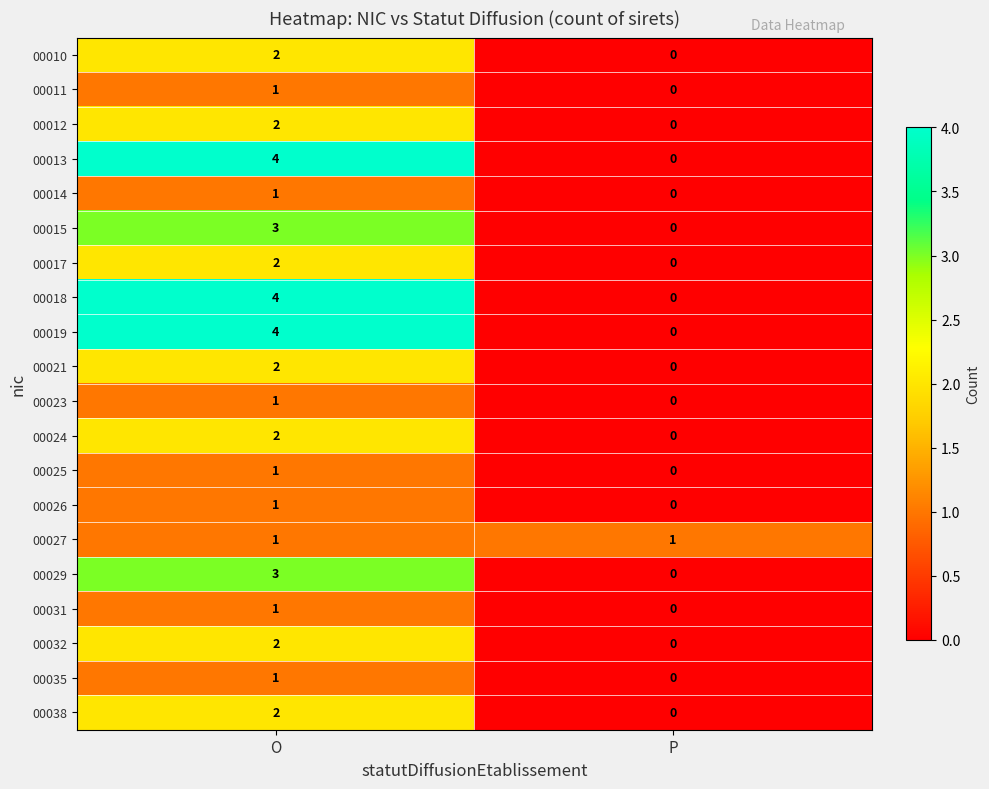

Is it true that 00019 equals 2 at P?

False